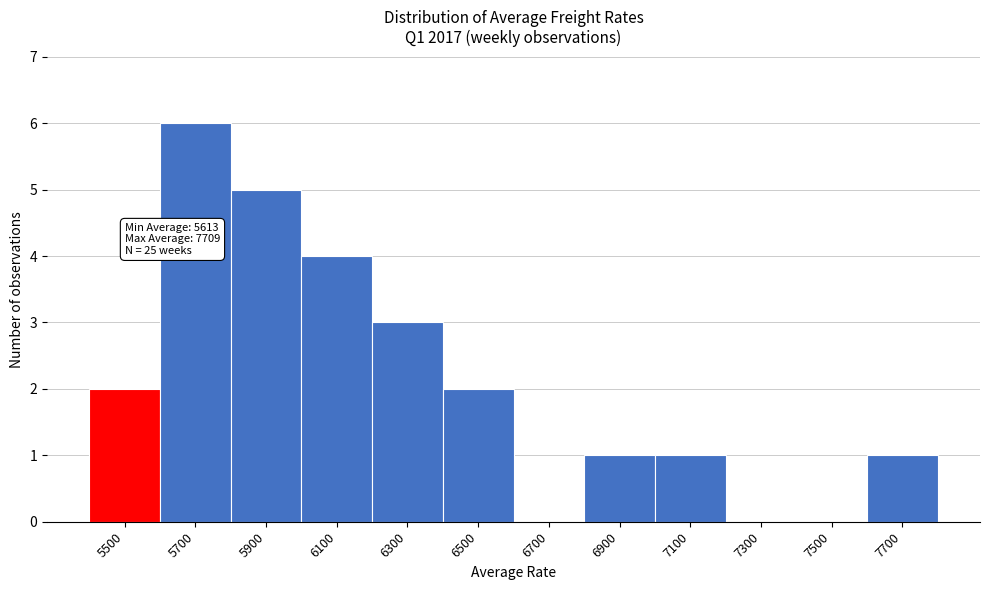

Reading left to right, list all the values displayed in this chart.

5500=2	5700=6	5900=5	6100=4	6300=3	6500=2	6700=0	6900=1	7100=1	7300=0	7500=0	7700=1